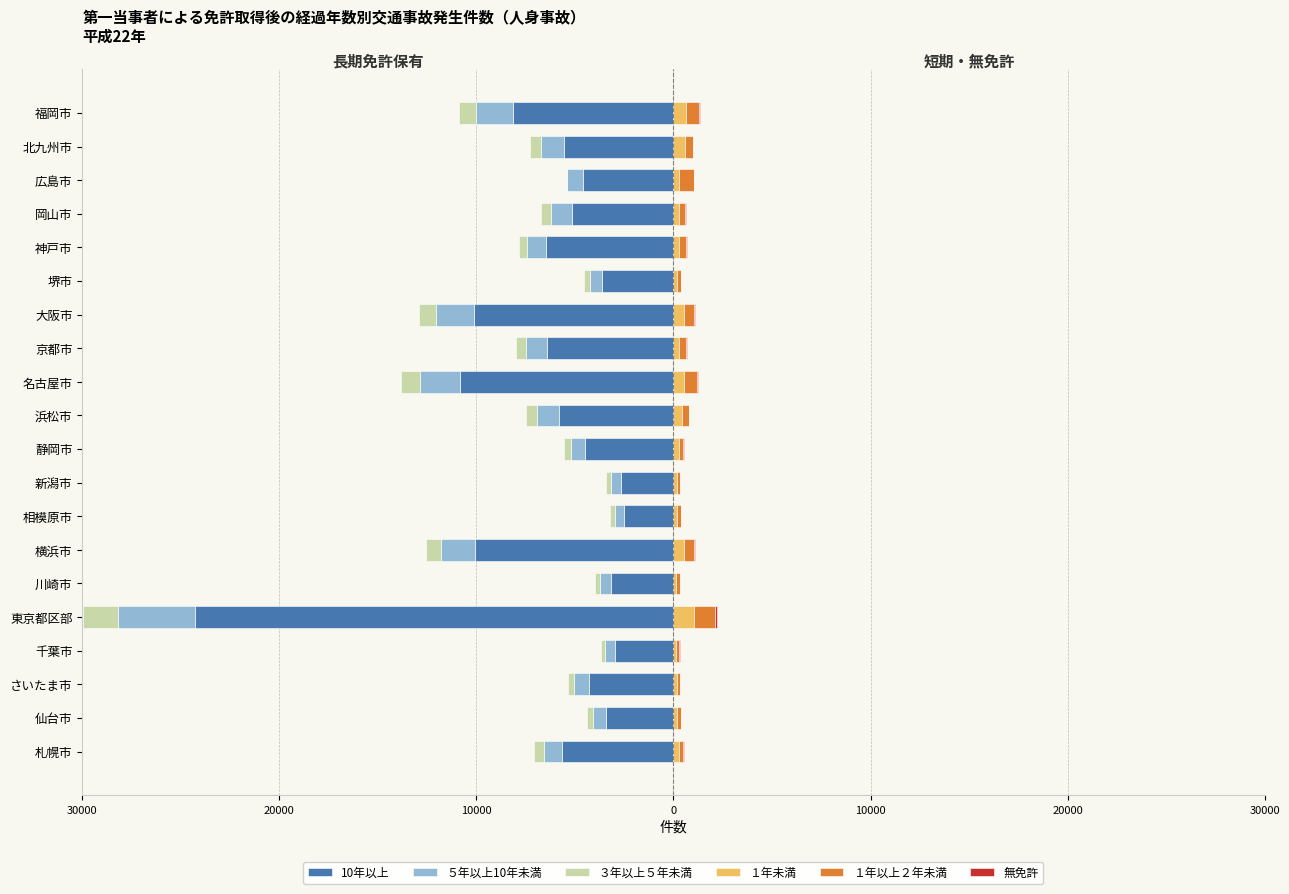

Between 東京都区部 and 大阪市, which series saw the biggest shift?

10年以上